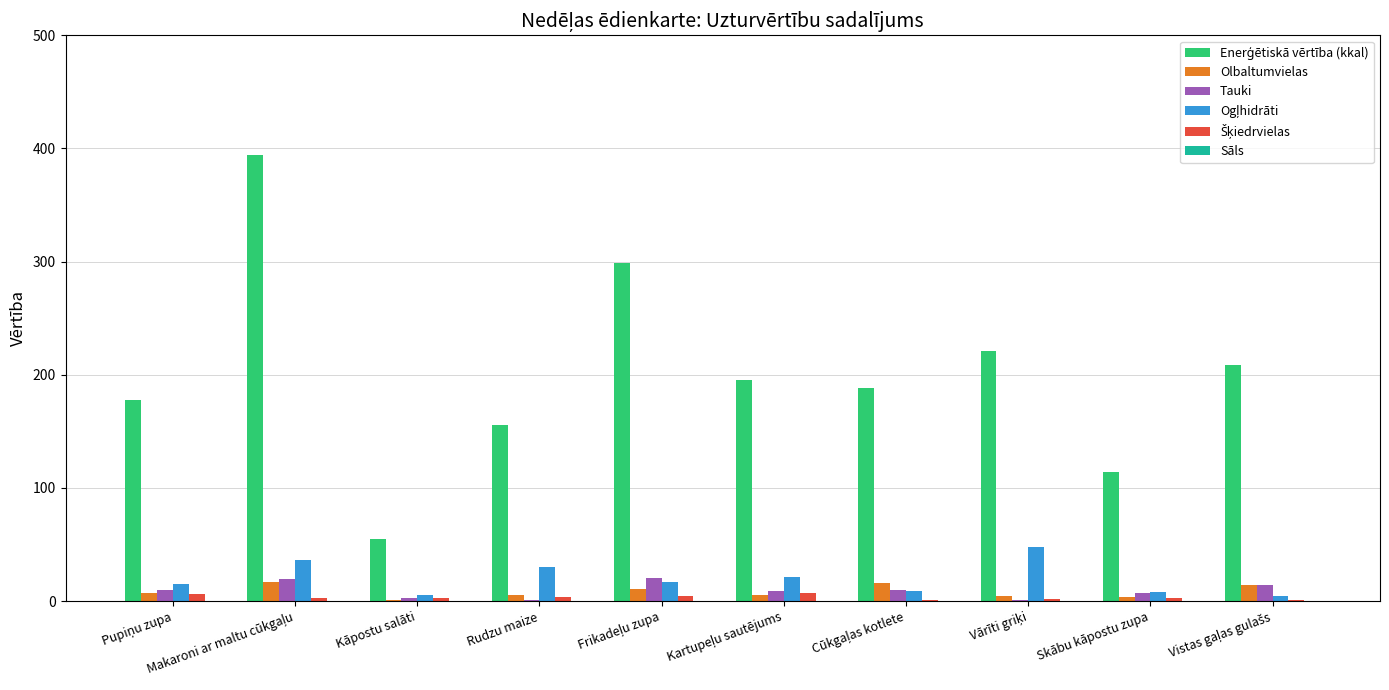

How many groups of bars are there?

10